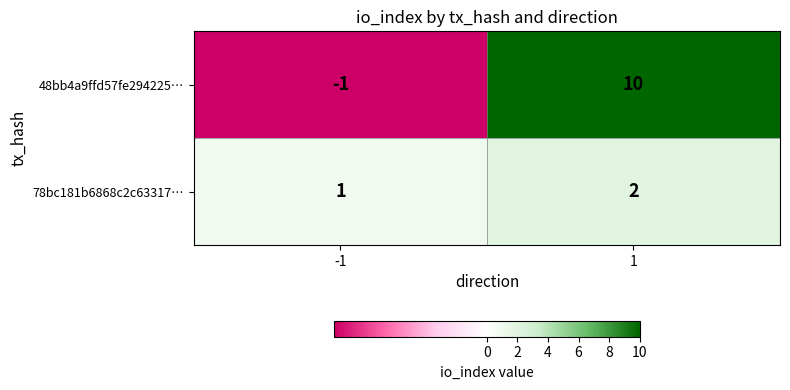

What is the highest value of the 48bb4a9ffd57fe294225… series?

10